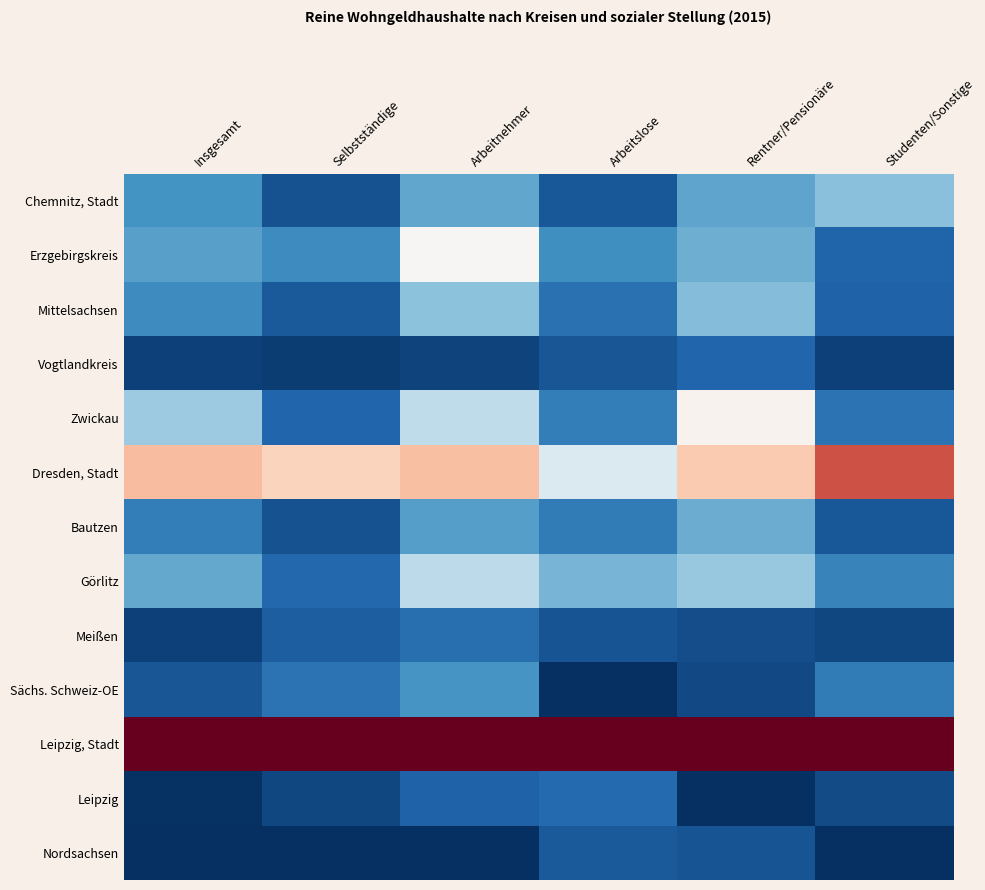

At which category is the sum across all series the highest?

Arbeitnehmer